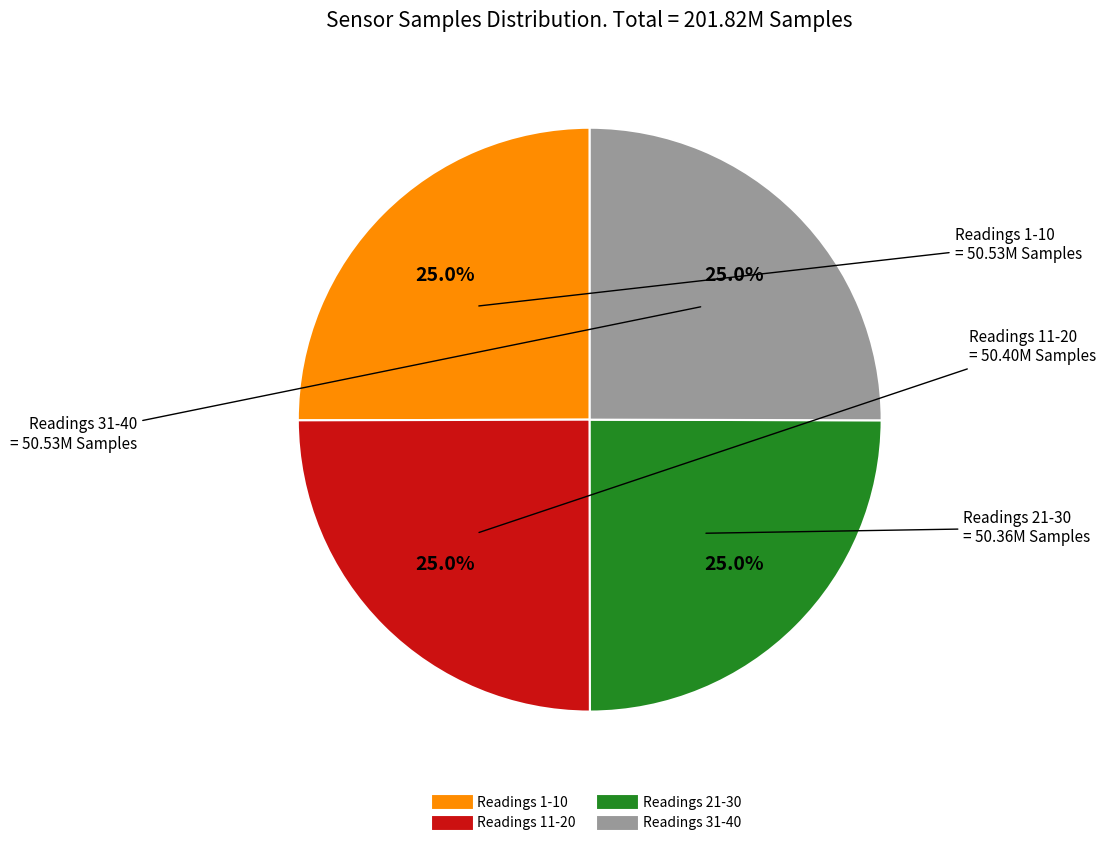

Is there any slice that represents more than half of the pie?

No